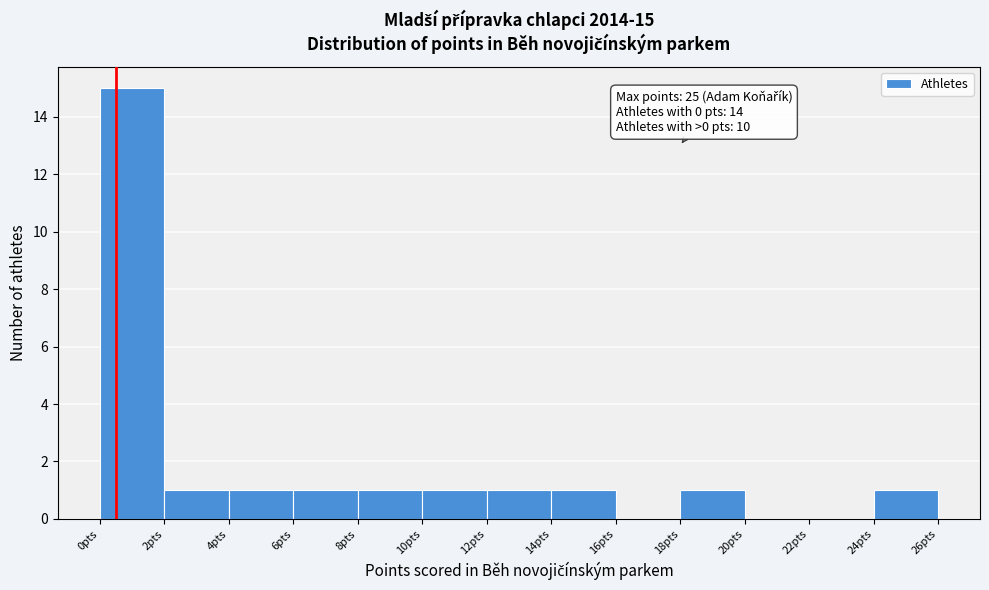

Over which range of the x-axis is the bar tallest?

0 to 2